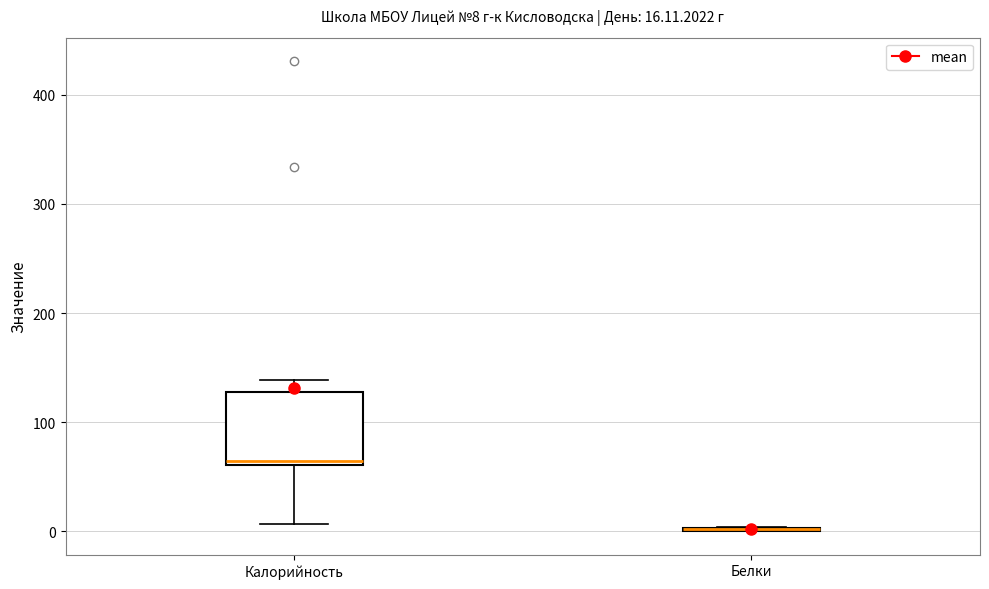

Comparing the boxes themselves (not the whiskers), which one is the tallest?

Калорийность